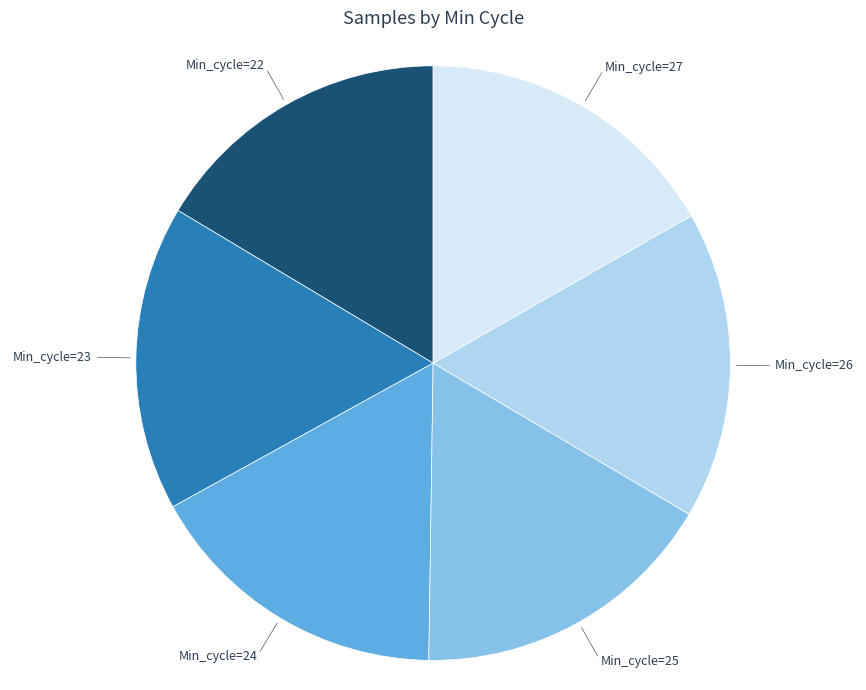

True or false: Min_cycle=26 accounts for 17% of the total.

True